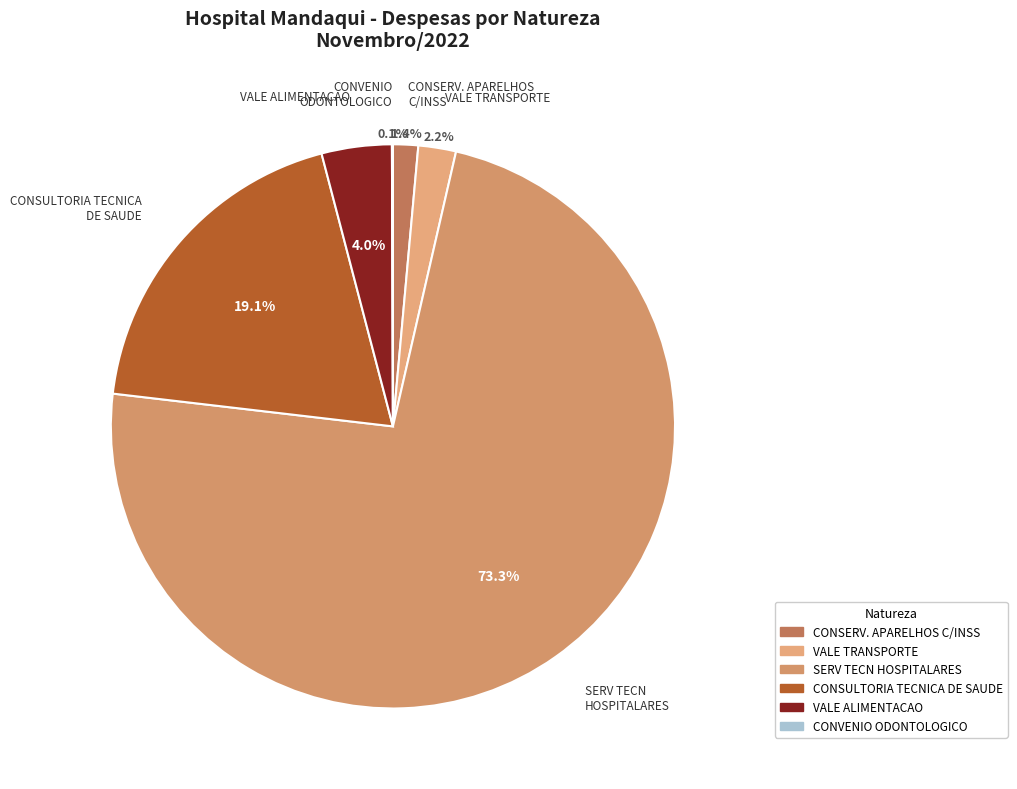

True or false: CONSERV. APARELHOS C/INSS accounts for 11% of the total.

False